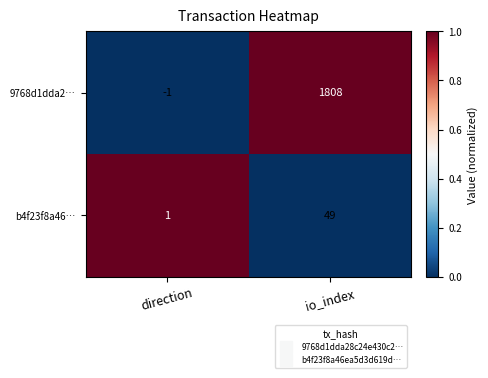

At which category is the sum across all series the highest?

io_index